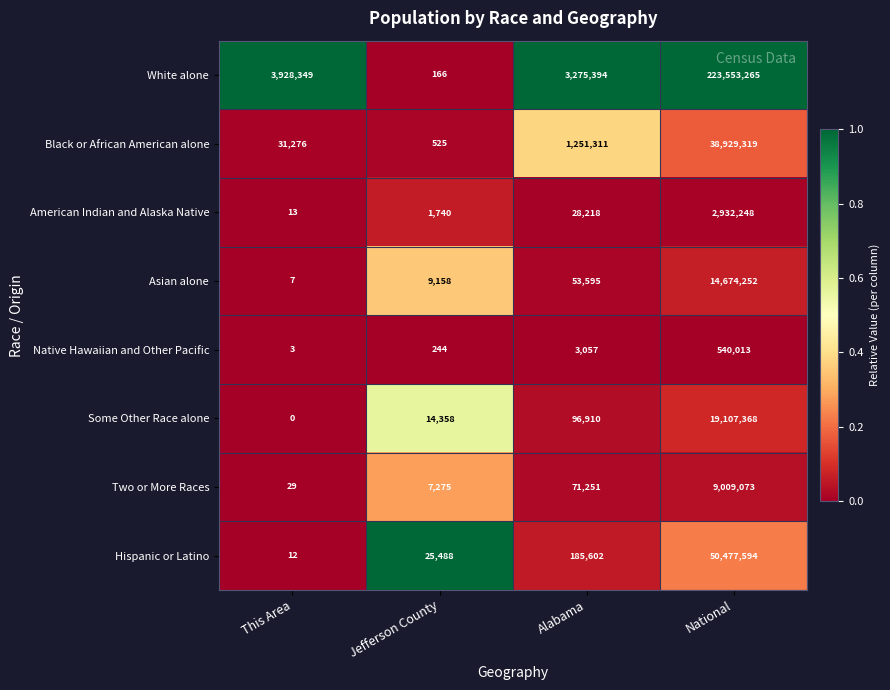

At which label is Some Other Race alone closest to 9553684?

Alabama